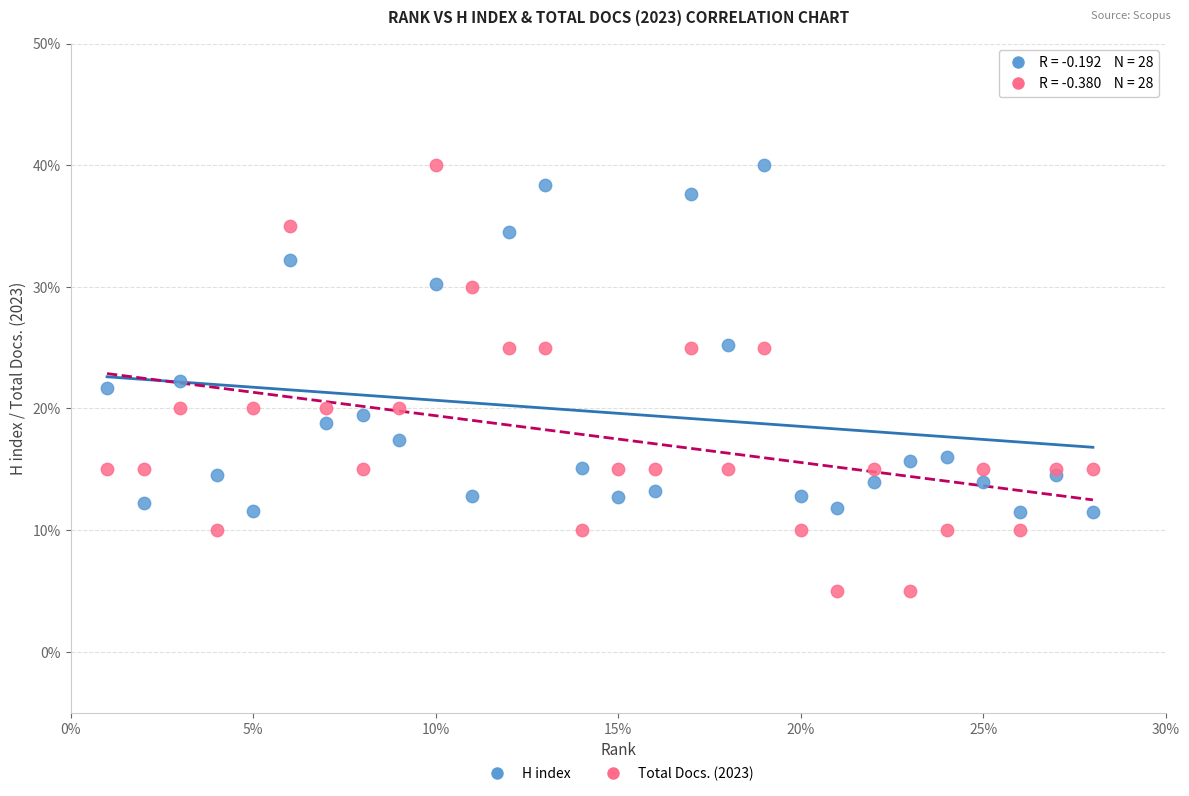

Which series has the largest Y range (max minus min)?

Total Docs. (2023)